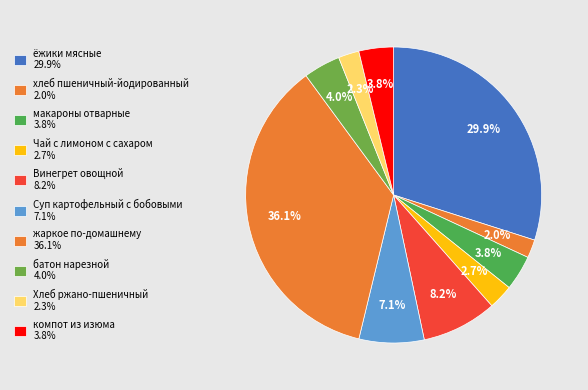

Does батон нарезной represent more than half of the total?

No